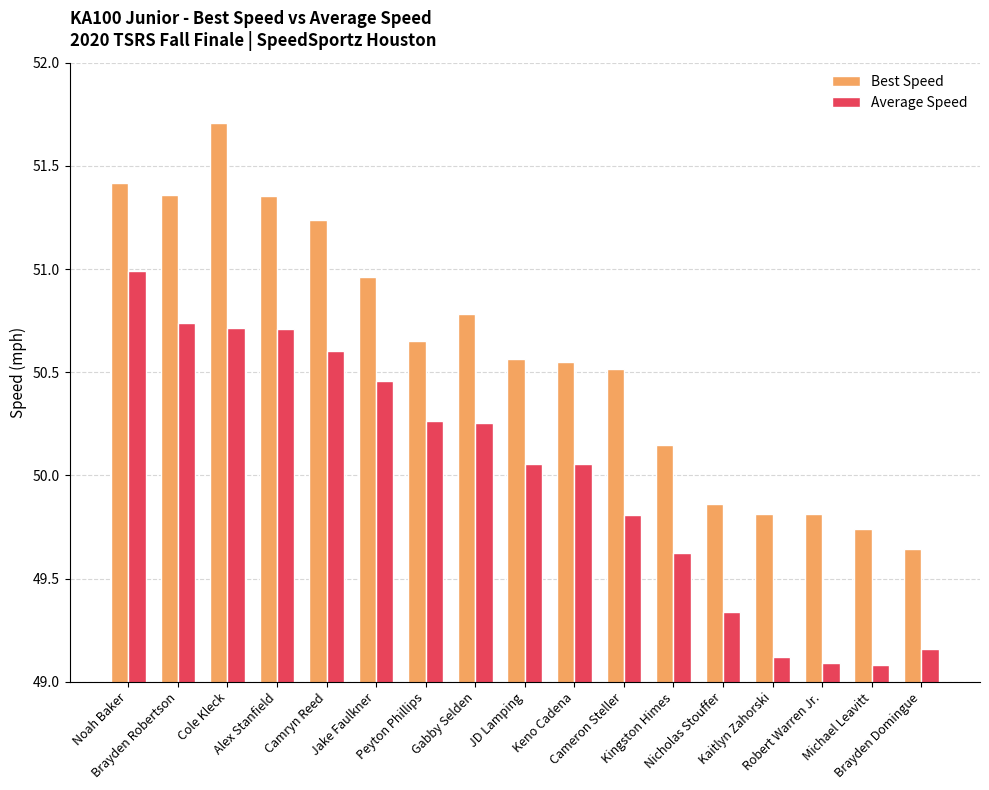

The value of Average Speed at JD Lamping is 30.9. True or false?

False